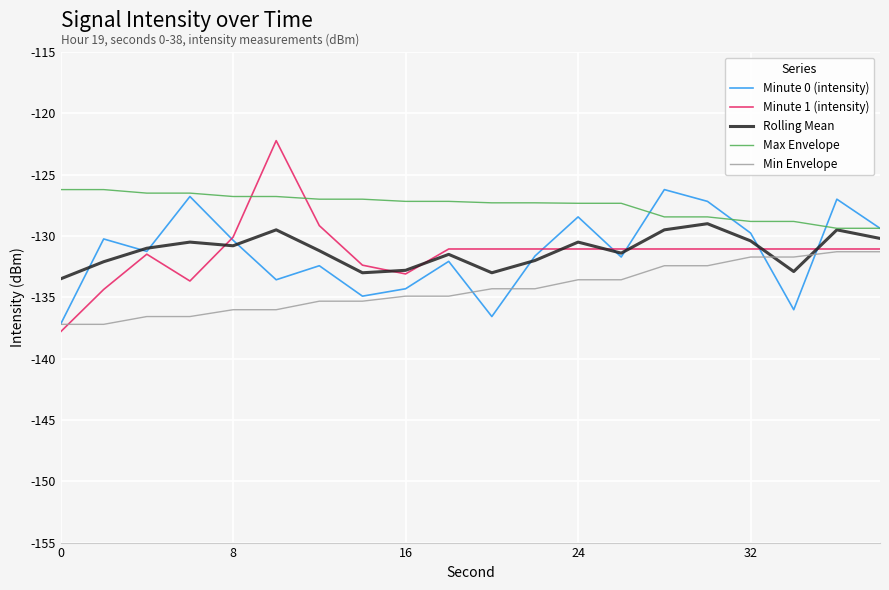

What is the maximum value for Minute 0 (intensity)?

-126.2